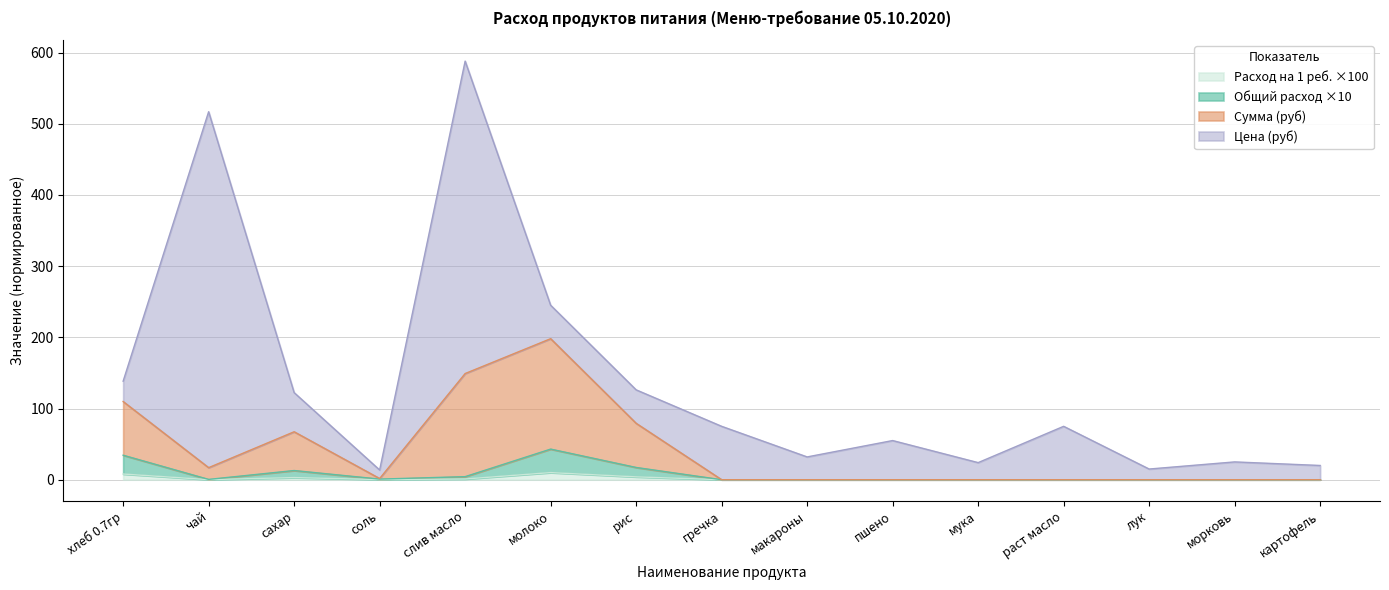

What are all the series names shown in the legend?

Расход на 1 реб. ×100, Общий расход ×10, Сумма (руб), Цена (руб)